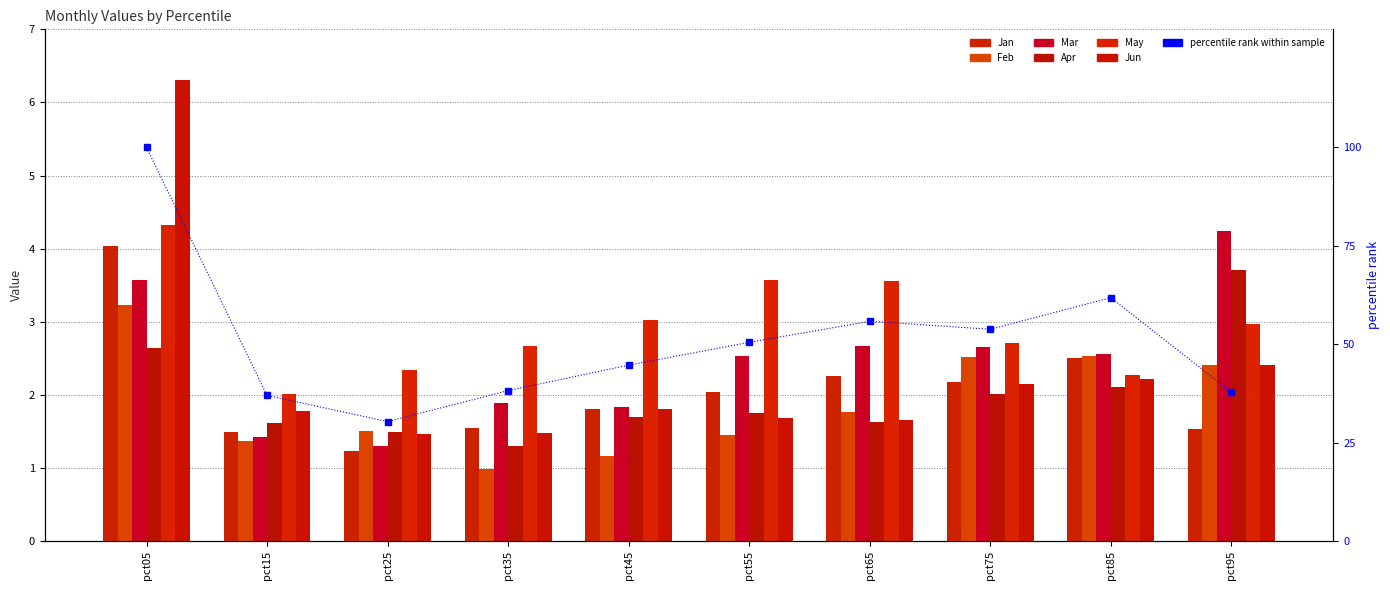

Rank the series at pct75 from highest to lowest value.

May, Mar, Feb, Jan, Jun, Apr